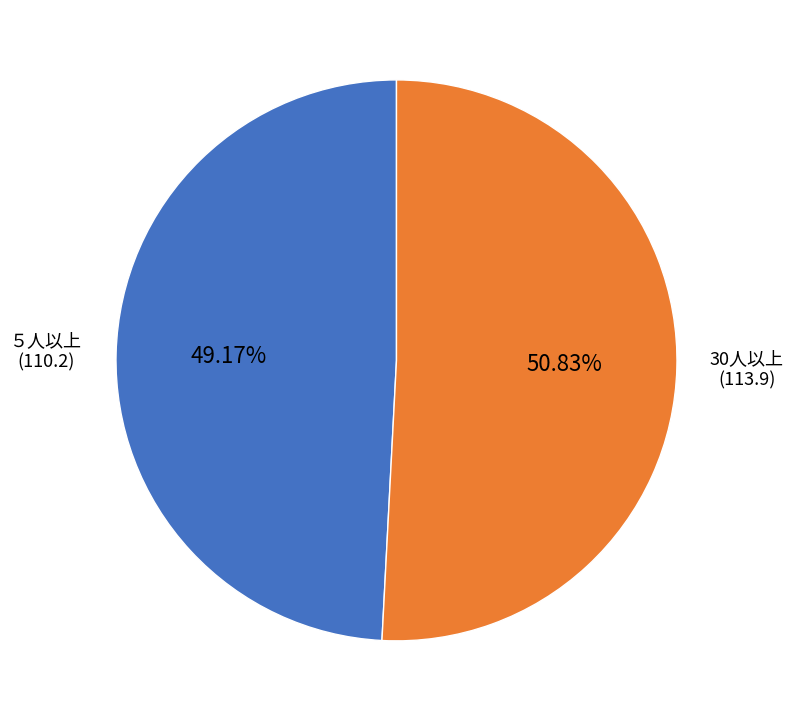

Is there any slice that represents more than half of the pie?

Yes